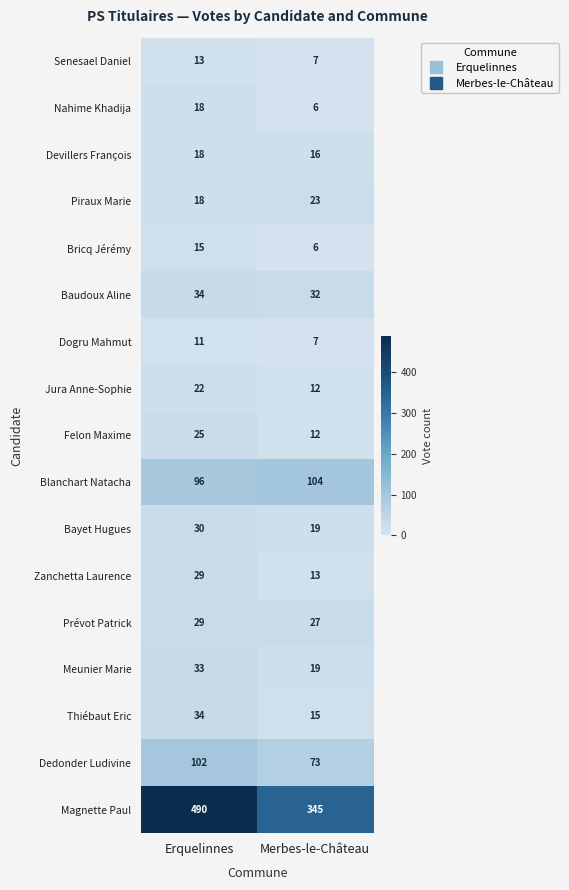

Which category has the lowest value across all series?

Merbes-le-Château